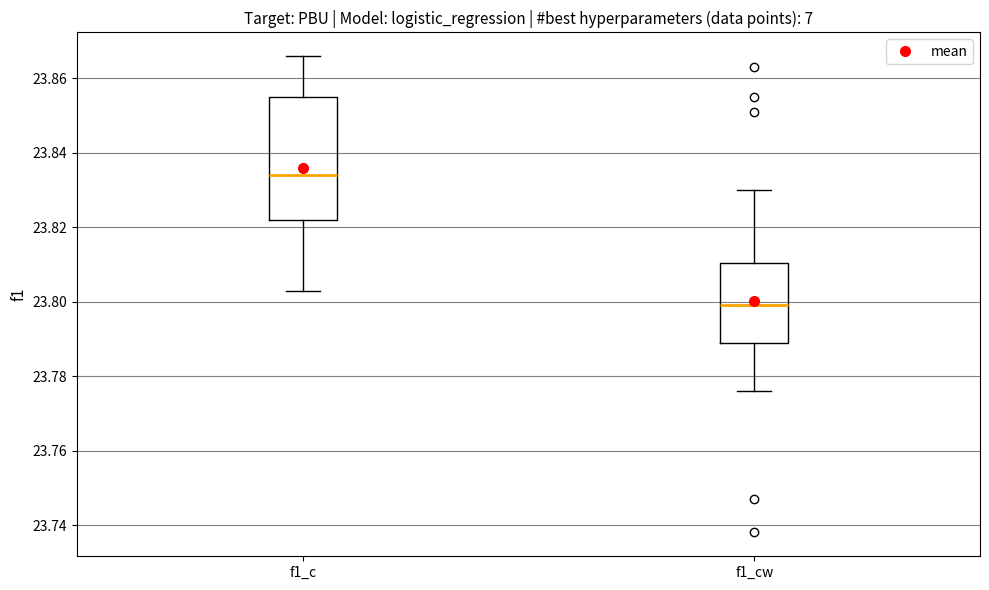

Where is the lower edge of the box for f1_cw on the y-axis? The values are not printed on the chart, so give them approximately, as read against the axis.

23.790